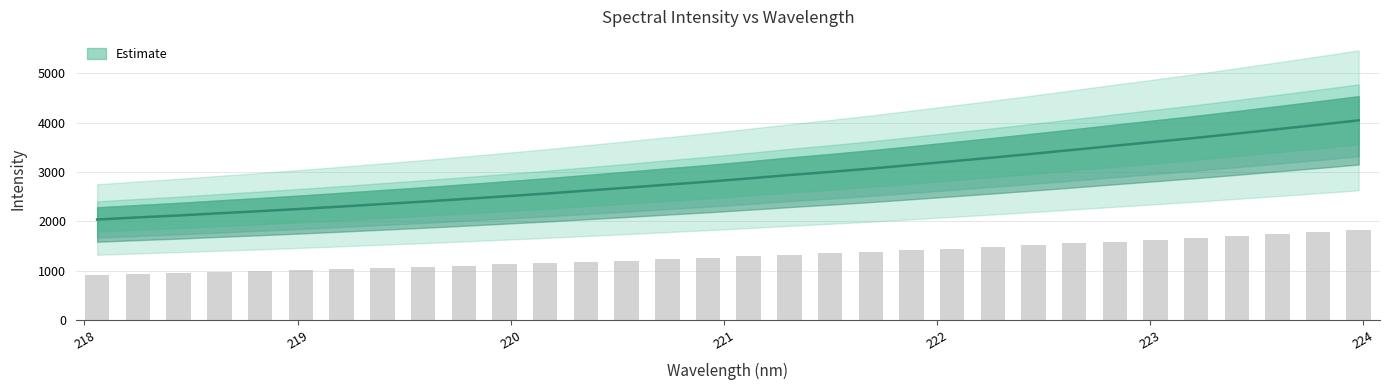

How many data points are above 2871?

16